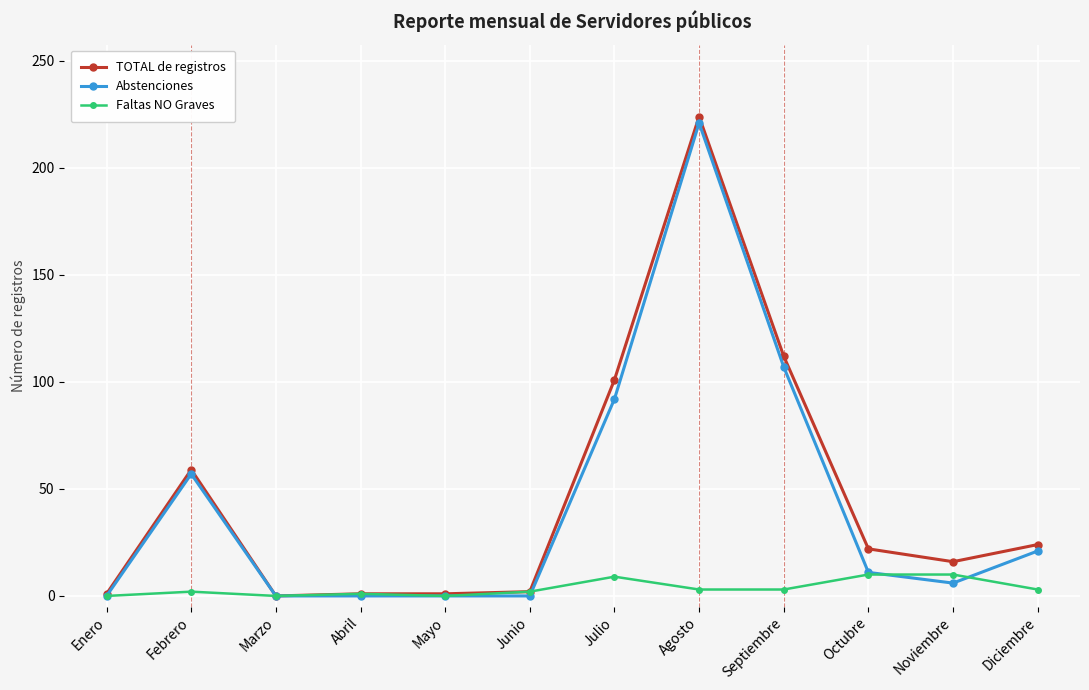

What is the value of the Faltas NO Graves point at the 8th from the left?

3